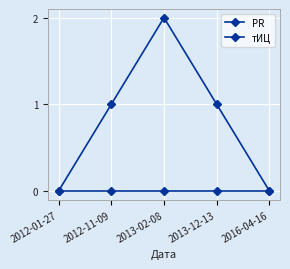

Is this an area chart (filled region under the line)?

No